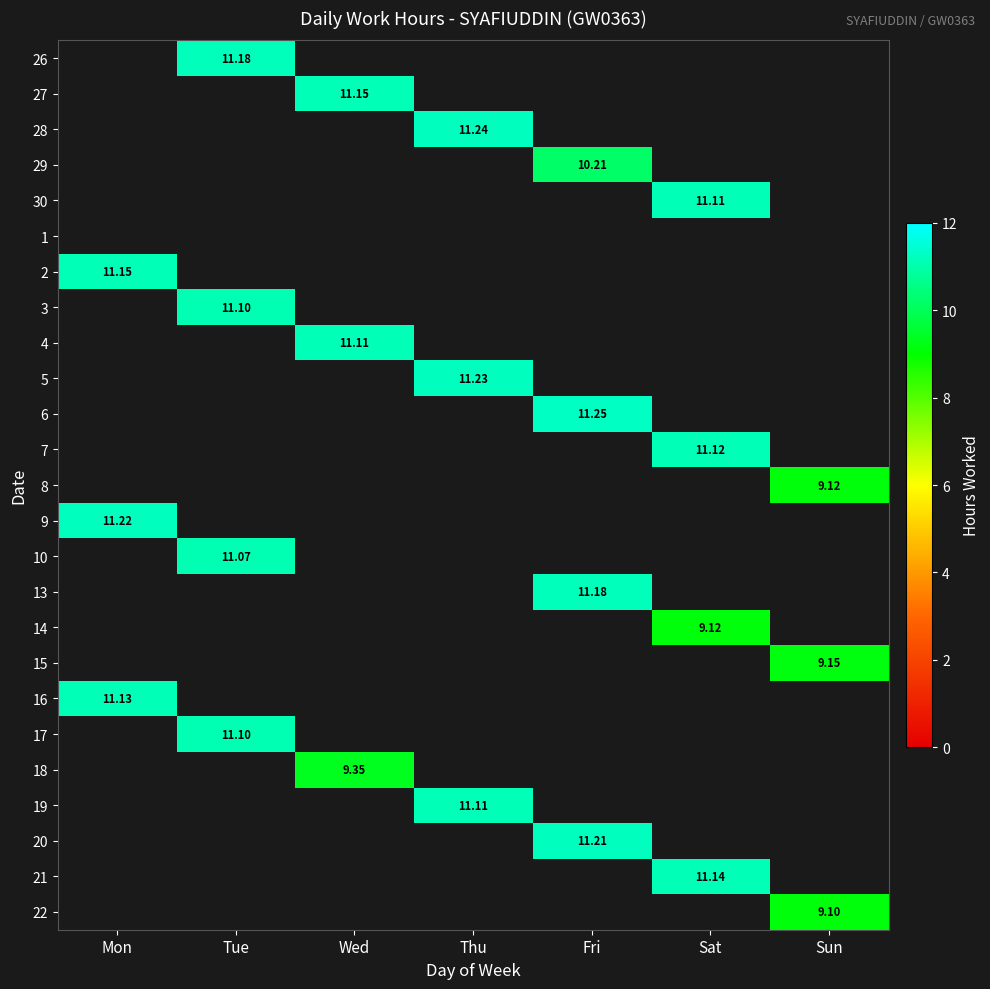

True or false: 6 has a value of 11.2 at Fri.

True